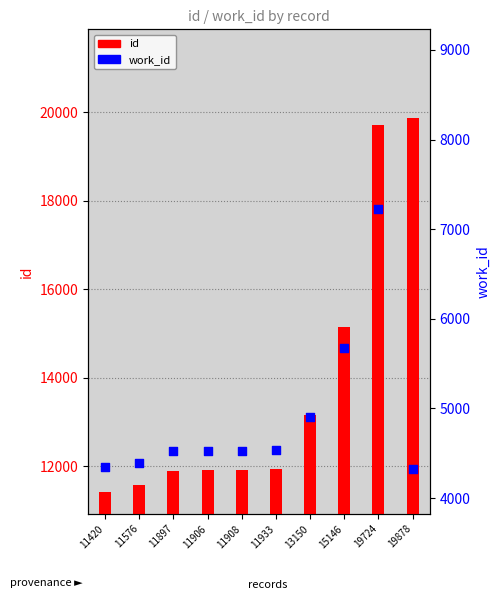

At how many categories does at least one series exceed 8734?

10